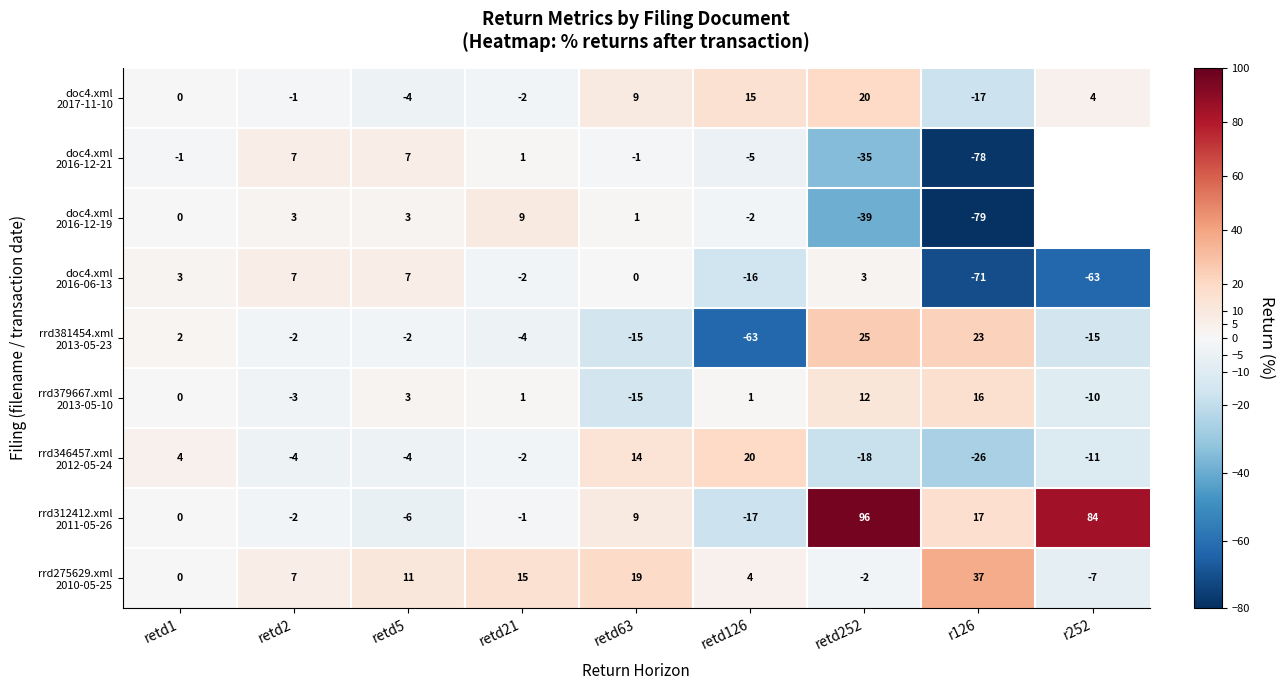

What is the spread (max minus min) of values at retd21?

19